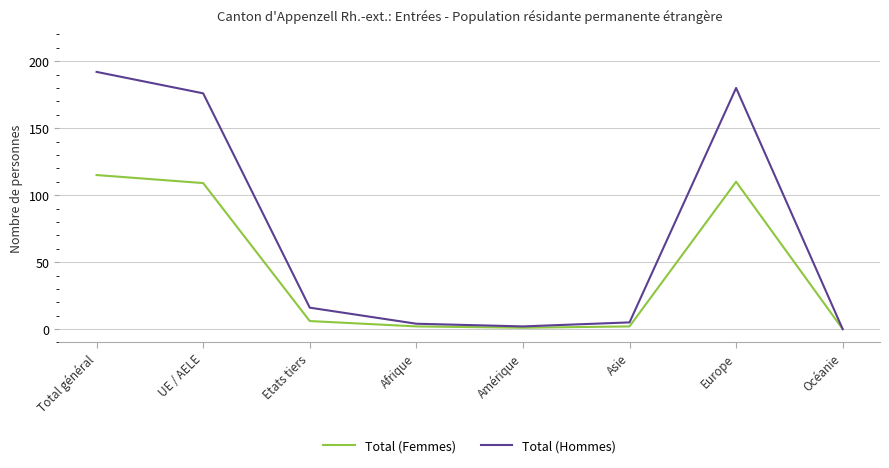

Which series has the largest total across all categories?

Total (Hommes)